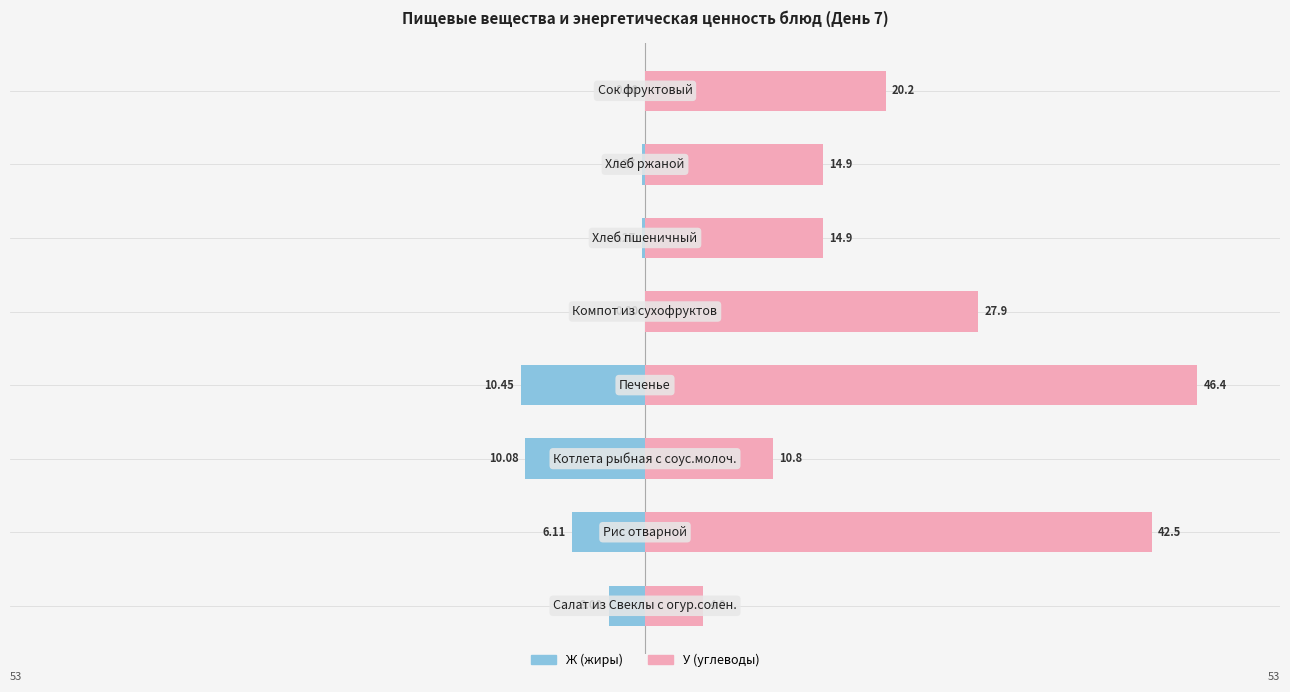

What are all the series names shown in the legend?

У (углеводы), Ж (жиры)